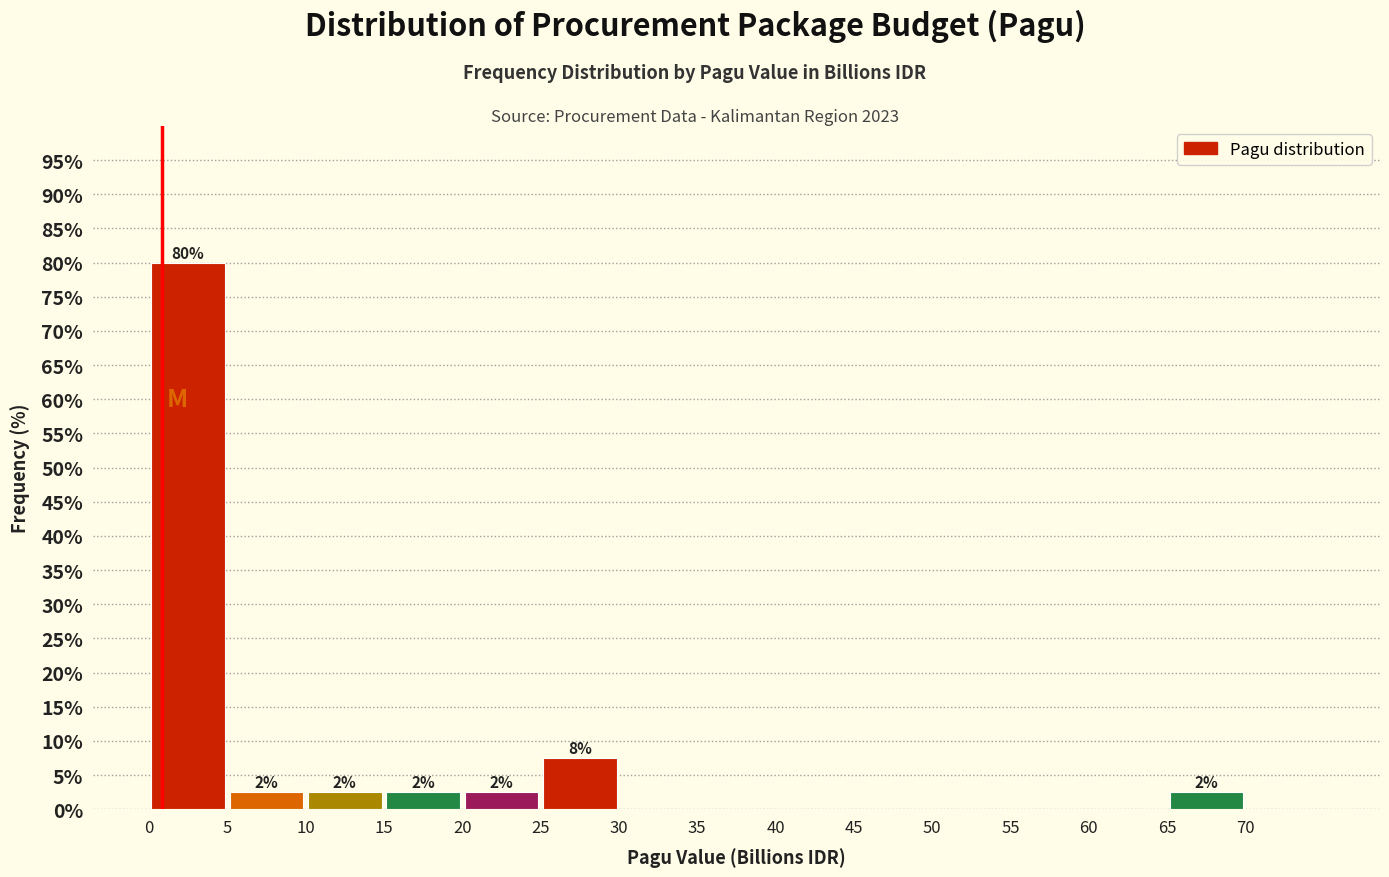

Which range on the x-axis has the tallest bar?

0 to 5